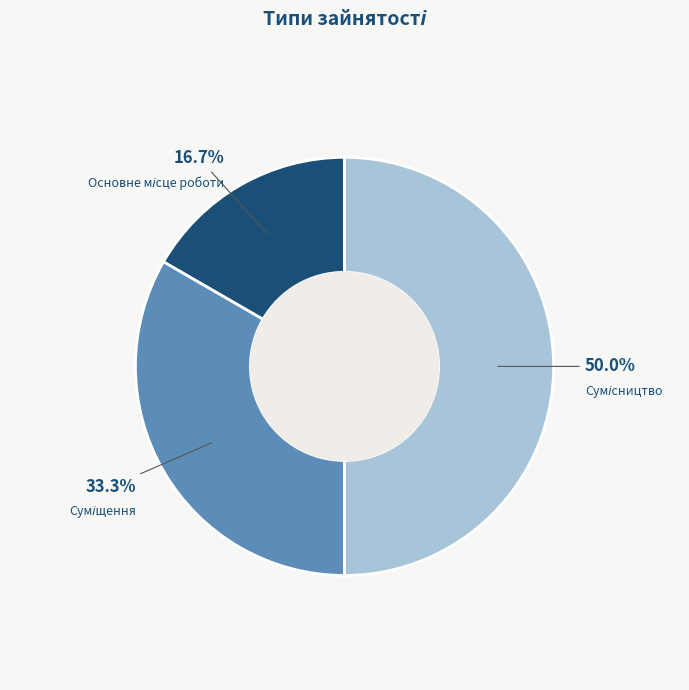

How many slices are in this pie chart?

3